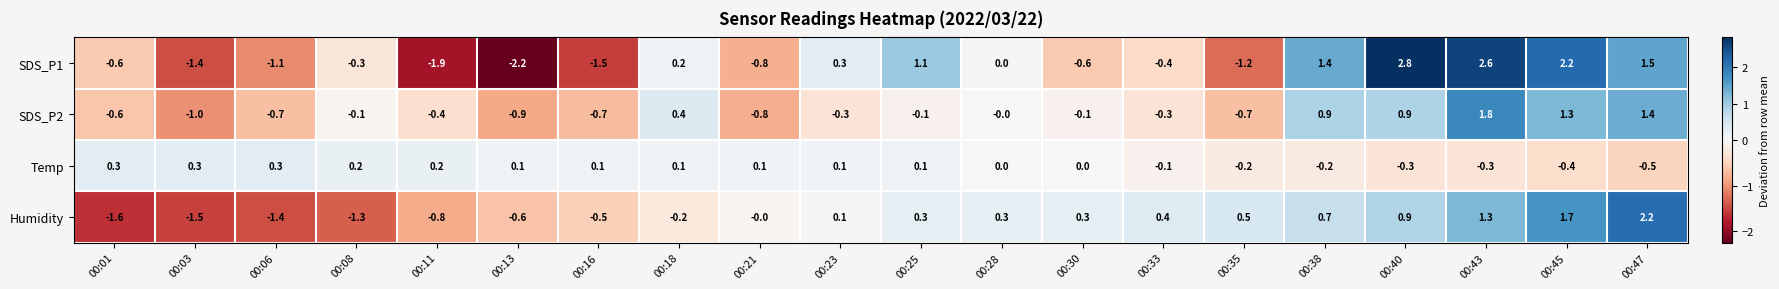

Which series has the largest total across all categories?

Humidity